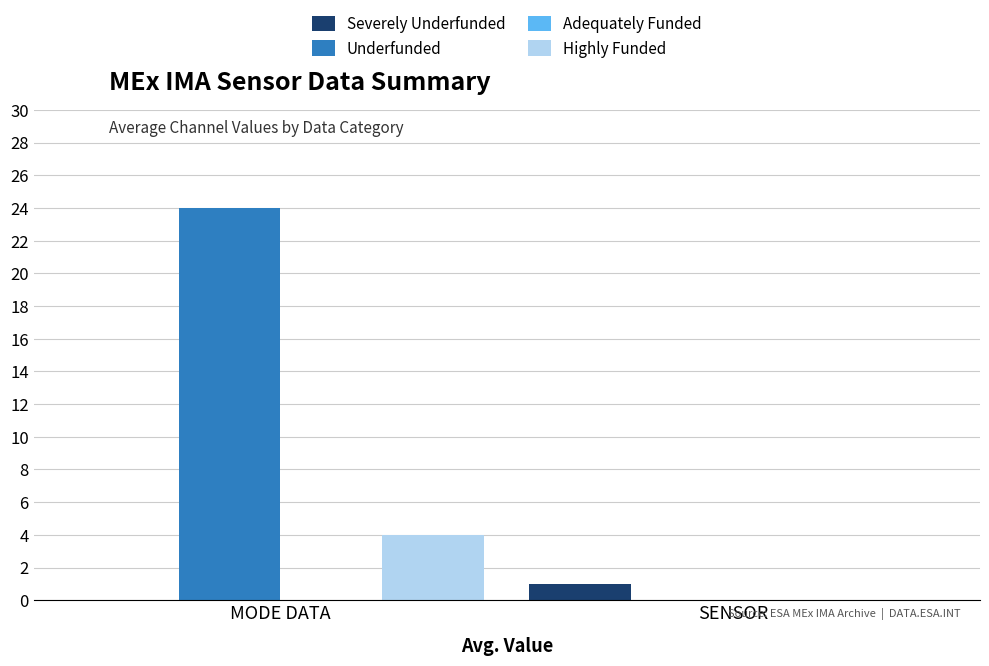

Reading right to left, list all the values displayed in this chart.

Severely Underfunded: SENSOR=1	MODE DATA=0
Underfunded: SENSOR=0	MODE DATA=24
Highly Funded: SENSOR=0	MODE DATA=4